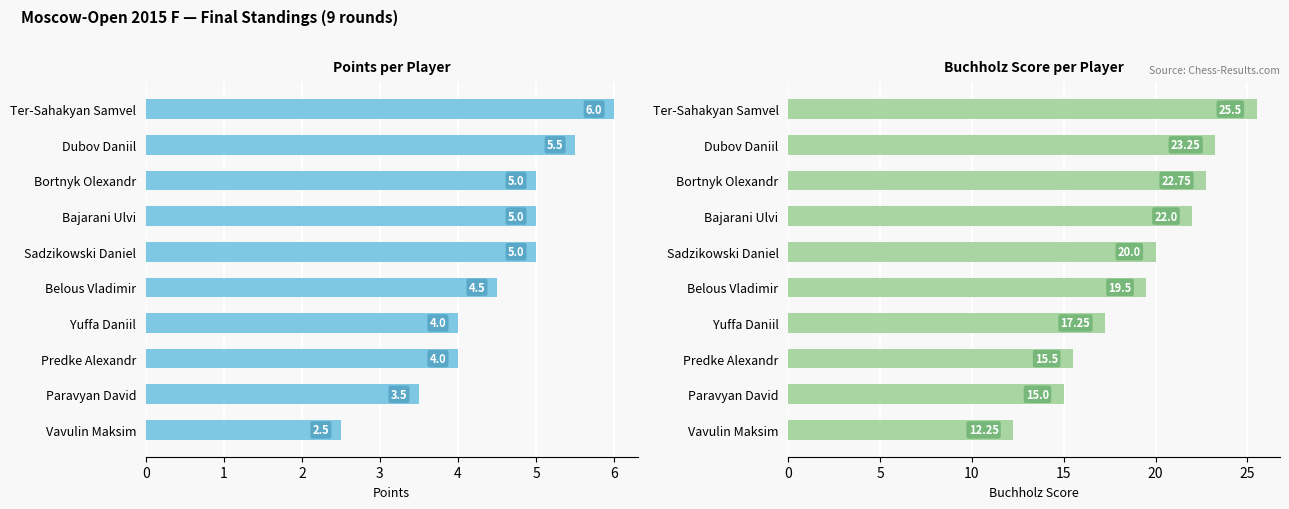

Which series has the largest range (max minus min)?

Buchholz